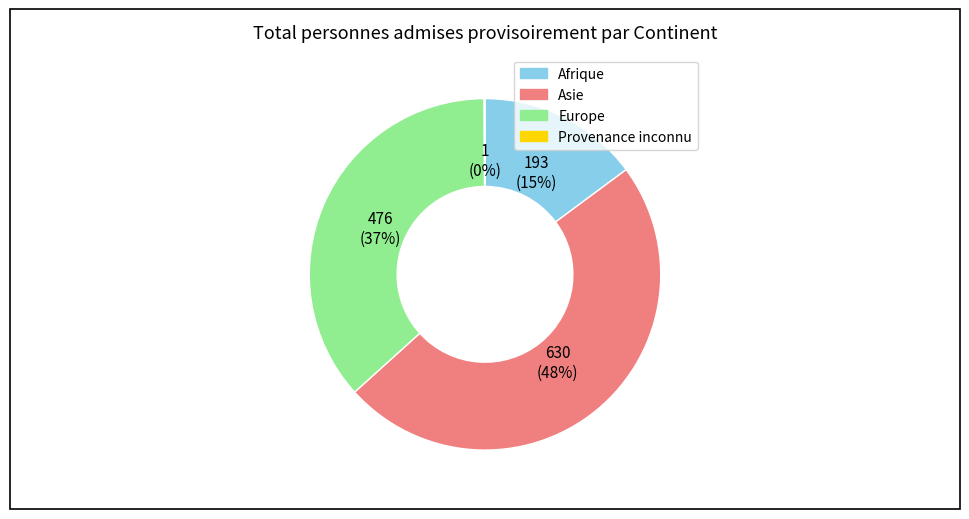

Does any single category account for the majority?

No